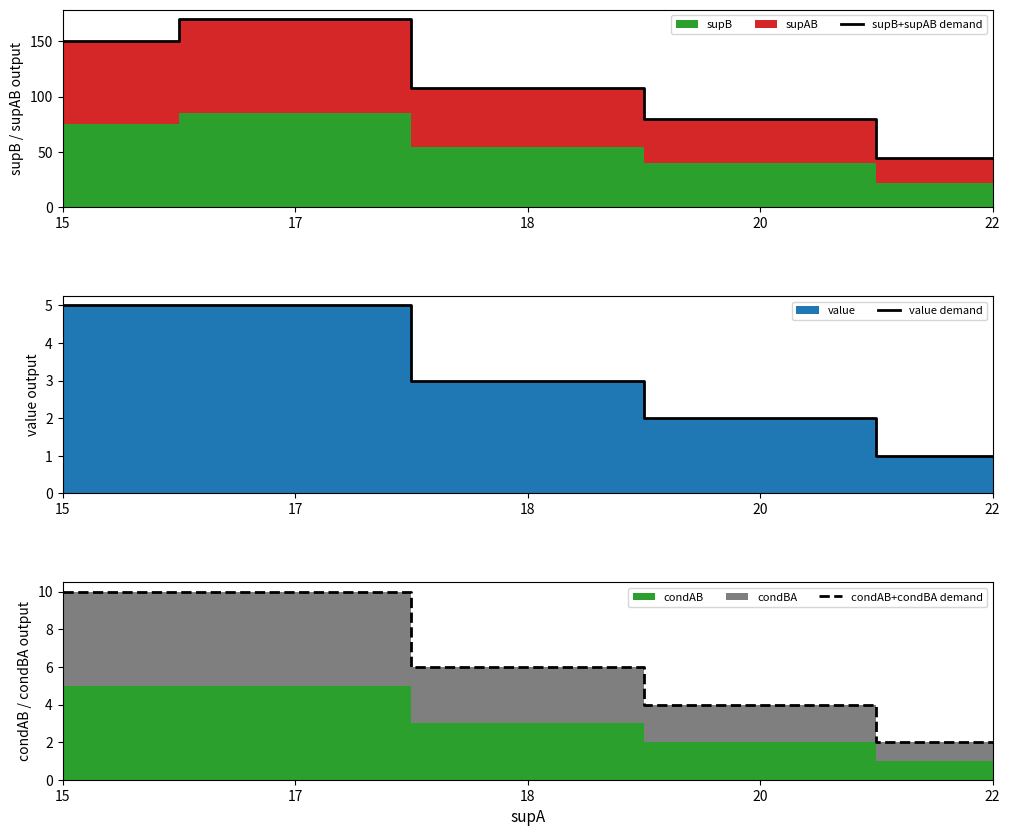

Is it true that value demand equals 5 at 17?

True